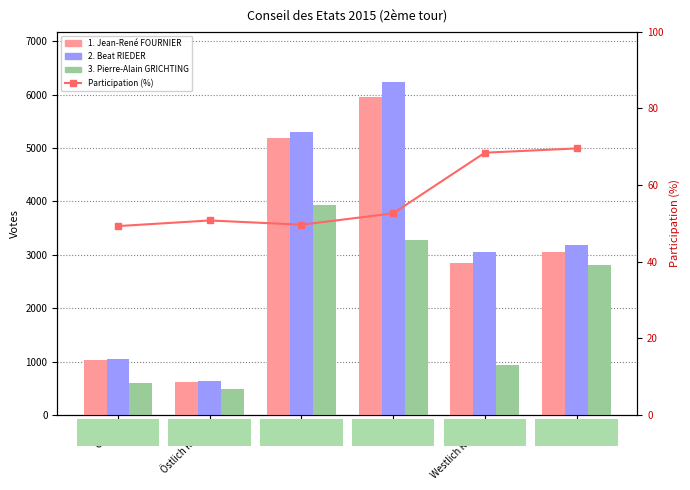

Are the bars horizontal?

No